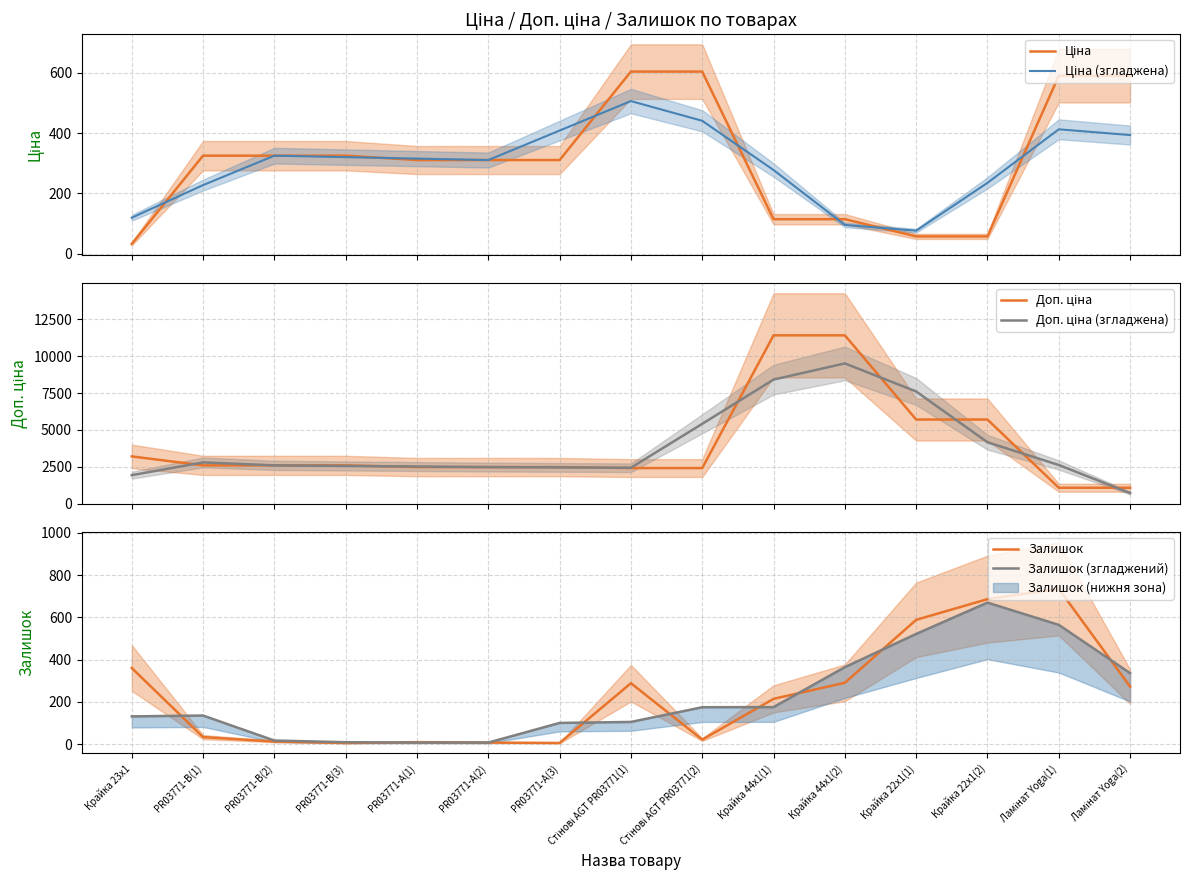

What is the maximum value for Залишок (згладжений)?

669.7